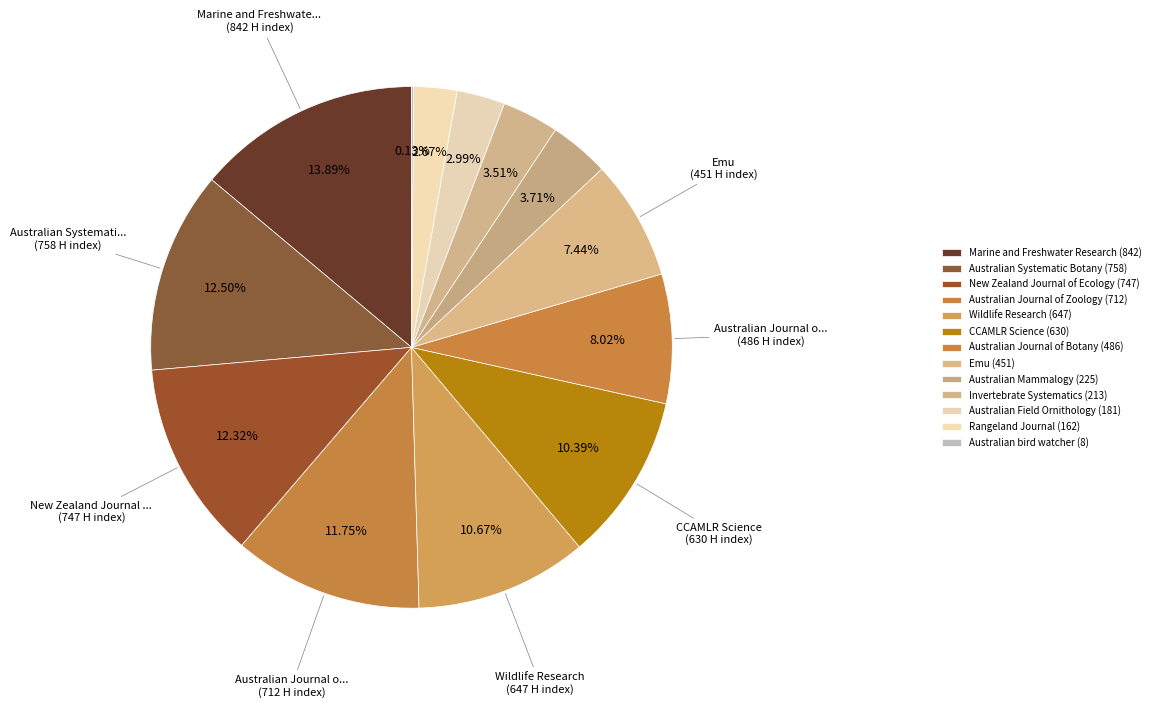

What is the smallest slice in the pie chart?

Australian bird watcher